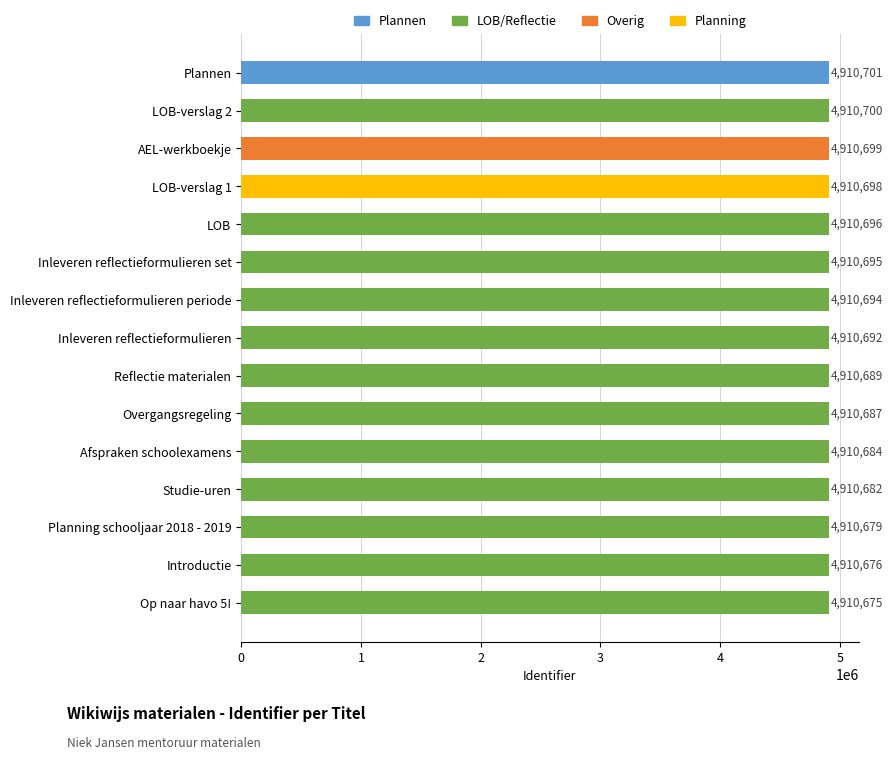

Reading top to bottom, what are all the values shown in this chart?

4910701	4910700	4910699	4910698	4910696	4910695	4910694	4910692	4910689	4910687	4910684	4910682	4910679	4910676	4910675